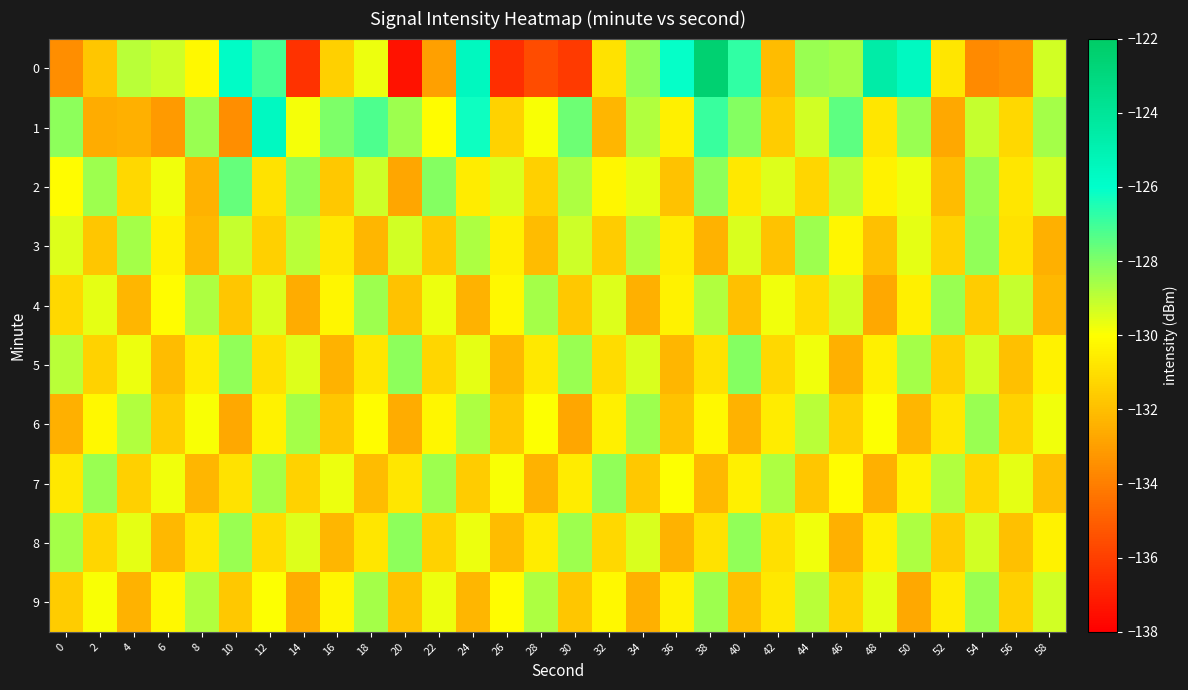

Reading left to right, list all the values displayed in this chart.

0: 0=-133.5	2=-131.8	4=-128.9	6=-129.2	8=-130.2	10=-125.8	12=-127.1	14=-136.4	16=-131.5	18=-129.7	20=-137.4	22=-133.0	24=-125.6	26=-136.6	28=-135.6	30=-136.2	32=-130.9	34=-128.3	36=-126.1	38=-122.5	40=-126.8	42=-132.1	44=-128.4	46=-128.6	48=-124.6	50=-125.6	52=-130.8	54=-133.7	56=-133.4	58=-129.3
1: 0=-128.2	2=-132.6	4=-132.4	6=-133.1	8=-128.4	10=-133.5	12=-125.6	14=-129.8	16=-128.0	18=-127.2	20=-128.5	22=-130.1	24=-126.2	26=-131.4	28=-129.9	30=-127.7	32=-132.3	34=-128.8	36=-130.5	38=-126.9	40=-128.1	42=-131.6	44=-129.3	46=-127.5	48=-130.8	50=-128.4	52=-132.7	54=-129.1	56=-131.2	58=-128.6
2: 0=-130.1	2=-128.5	4=-131.2	6=-129.8	8=-132.4	10=-127.6	12=-130.9	14=-128.3	16=-131.7	18=-129.2	20=-132.8	22=-128.1	24=-130.6	26=-129.4	28=-131.5	30=-128.7	32=-130.3	34=-129.6	36=-131.9	38=-128.2	40=-130.7	42=-129.5	44=-131.3	46=-128.9	48=-130.4	50=-129.7	52=-132.1	54=-128.4	56=-130.8	58=-129.3
3: 0=-129.5	2=-131.8	4=-128.6	6=-130.4	8=-132.2	10=-129.1	12=-131.5	14=-128.9	16=-130.7	18=-132.3	20=-129.3	22=-131.7	24=-128.7	26=-130.5	28=-132.1	30=-129.2	32=-131.6	34=-128.8	36=-130.6	38=-132.4	40=-129.4	42=-131.9	44=-128.5	46=-130.3	48=-132.0	50=-129.6	52=-131.4	54=-128.3	56=-130.9	58=-132.5
4: 0=-131.2	2=-129.6	4=-132.3	6=-130.1	8=-128.7	10=-131.8	12=-129.4	14=-132.6	16=-130.3	18=-128.5	20=-131.9	22=-129.7	24=-132.4	26=-130.2	28=-128.6	30=-131.7	32=-129.5	34=-132.5	36=-130.4	38=-128.8	40=-132.0	42=-129.8	44=-131.1	46=-129.3	48=-132.7	50=-130.5	52=-128.4	54=-131.6	56=-129.1	58=-132.2
5: 0=-128.9	2=-131.4	4=-129.7	6=-132.1	8=-130.6	10=-128.3	12=-131.0	14=-129.5	16=-132.4	18=-130.8	20=-128.2	22=-131.3	24=-129.6	26=-132.2	28=-130.7	30=-128.4	32=-131.1	34=-129.4	36=-132.3	38=-130.9	40=-128.1	42=-131.2	44=-129.8	46=-132.5	48=-130.5	50=-128.6	52=-131.5	54=-129.3	56=-132.0	58=-130.4
6: 0=-132.5	2=-130.2	4=-128.8	6=-131.6	8=-129.9	10=-132.7	12=-130.4	14=-128.6	16=-131.8	18=-130.1	20=-132.6	22=-130.3	24=-128.7	26=-131.7	28=-130.0	30=-132.8	32=-130.5	34=-128.5	36=-131.9	38=-130.2	40=-132.4	42=-130.6	44=-128.9	46=-131.5	48=-130.0	50=-132.3	52=-130.7	54=-128.4	56=-131.4	58=-129.8
7: 0=-130.7	2=-128.4	4=-131.5	6=-129.8	8=-132.3	10=-130.9	12=-128.6	14=-131.4	16=-129.7	18=-132.1	20=-130.8	22=-128.5	24=-131.6	26=-129.9	28=-132.4	30=-130.6	32=-128.3	34=-131.7	36=-130.0	38=-132.2	40=-130.5	42=-128.7	44=-131.8	46=-130.1	48=-132.5	50=-130.4	52=-128.8	54=-131.3	56=-129.6	58=-132.0
8: 0=-128.6	2=-131.3	4=-129.6	6=-132.2	8=-130.7	10=-128.4	12=-131.1	14=-129.5	16=-132.3	18=-130.8	20=-128.2	22=-131.4	24=-129.7	26=-132.1	28=-130.6	30=-128.5	32=-131.2	34=-129.4	36=-132.4	38=-130.9	40=-128.3	42=-131.0	44=-129.8	46=-132.5	48=-130.5	50=-128.7	52=-131.6	54=-129.3	56=-132.0	58=-130.4
9: 0=-131.6	2=-129.9	4=-132.4	6=-130.2	8=-128.8	10=-131.7	12=-130.0	14=-132.6	16=-130.3	18=-128.6	20=-131.9	22=-129.7	24=-132.3	26=-130.1	28=-128.7	30=-131.8	32=-130.2	34=-132.5	36=-130.4	38=-128.5	40=-132.0	42=-130.7	44=-128.9	46=-131.4	48=-129.6	50=-132.7	52=-130.6	54=-128.4	56=-131.5	58=-129.3